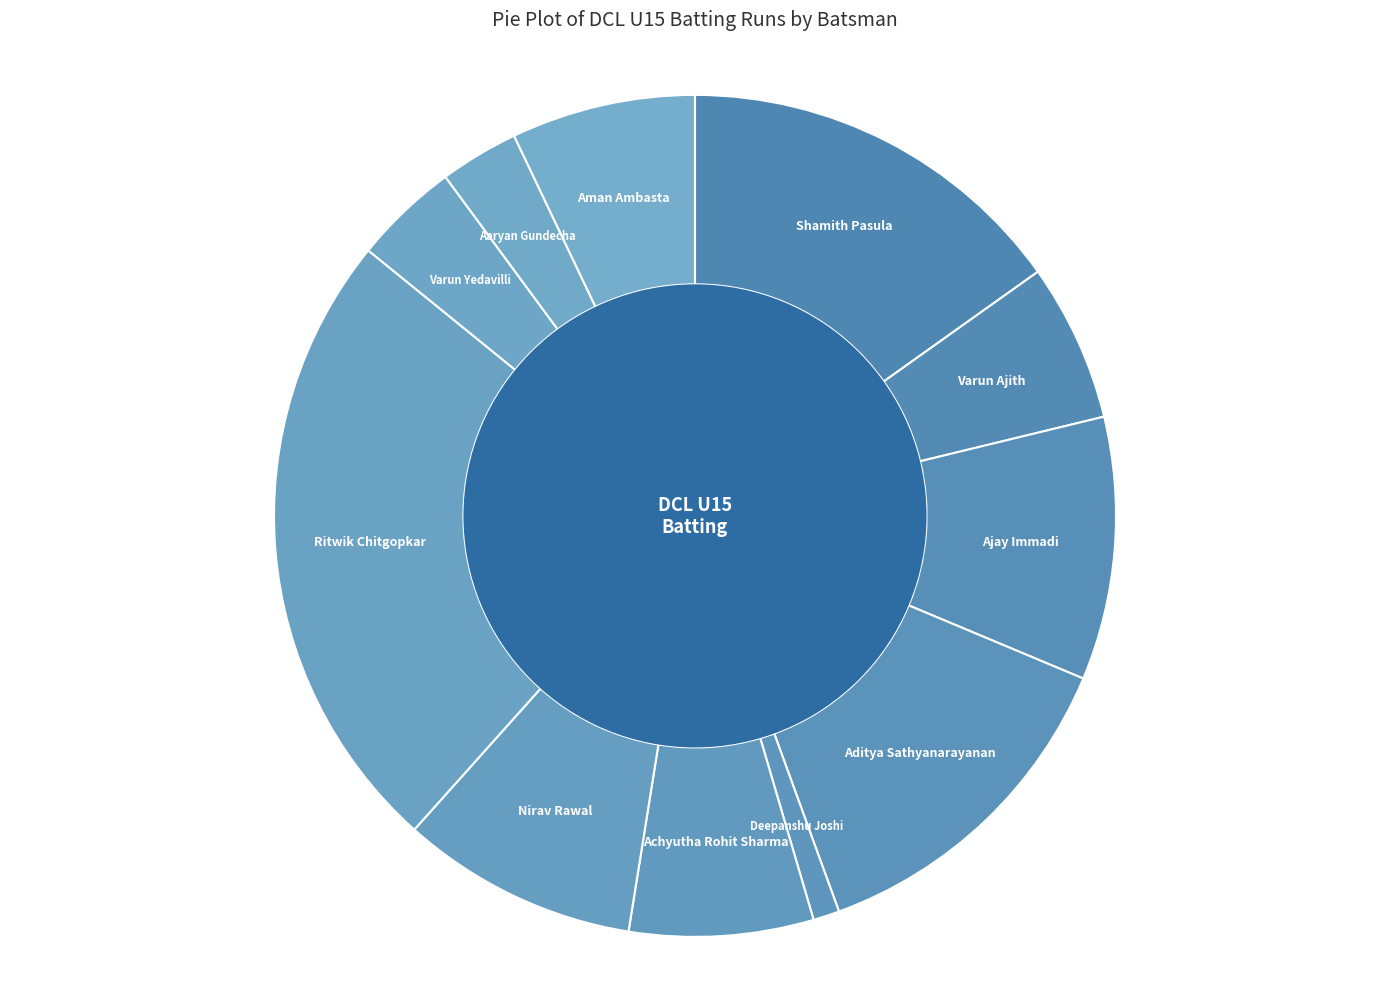

Count the number of slices in the pie.

11